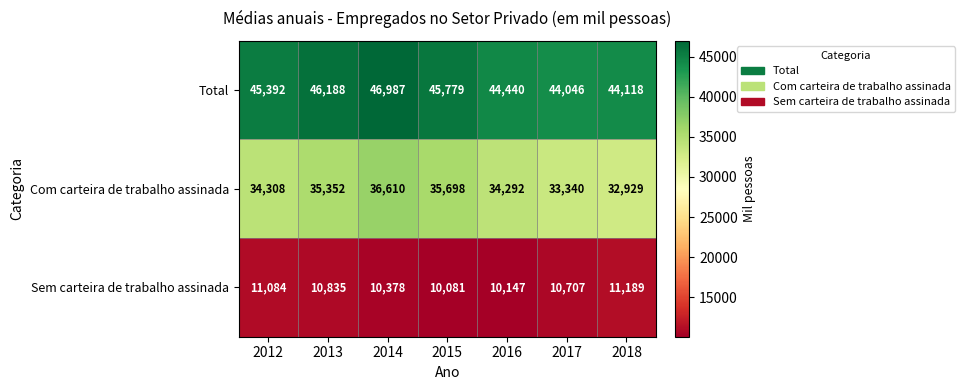

What is the sum of all Total values?

316950